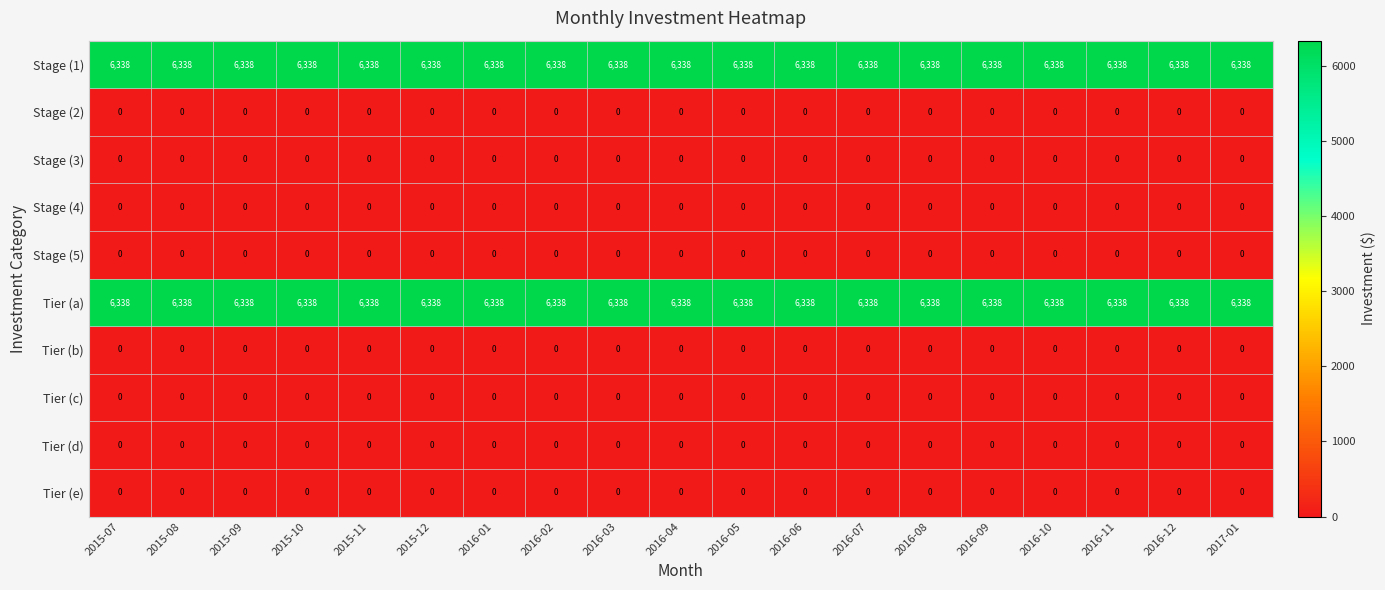

At how many categories does at least one series exceed 4533?

19